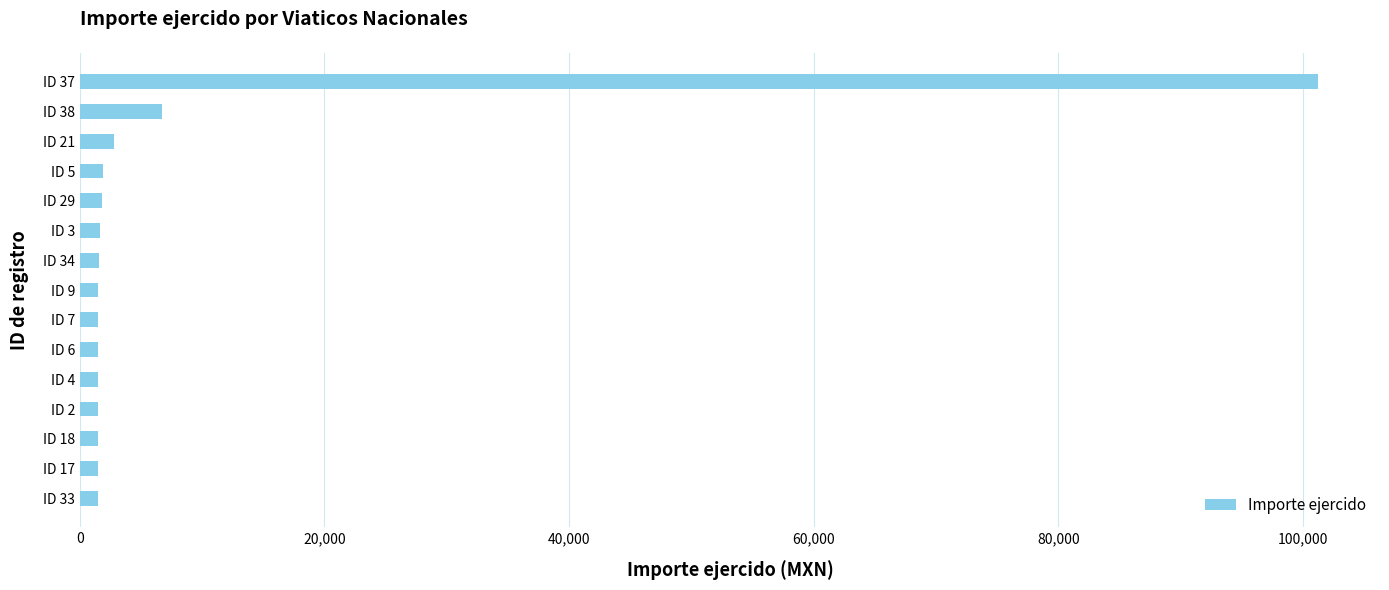

At which category does the chart reach its peak across all series?

ID 37